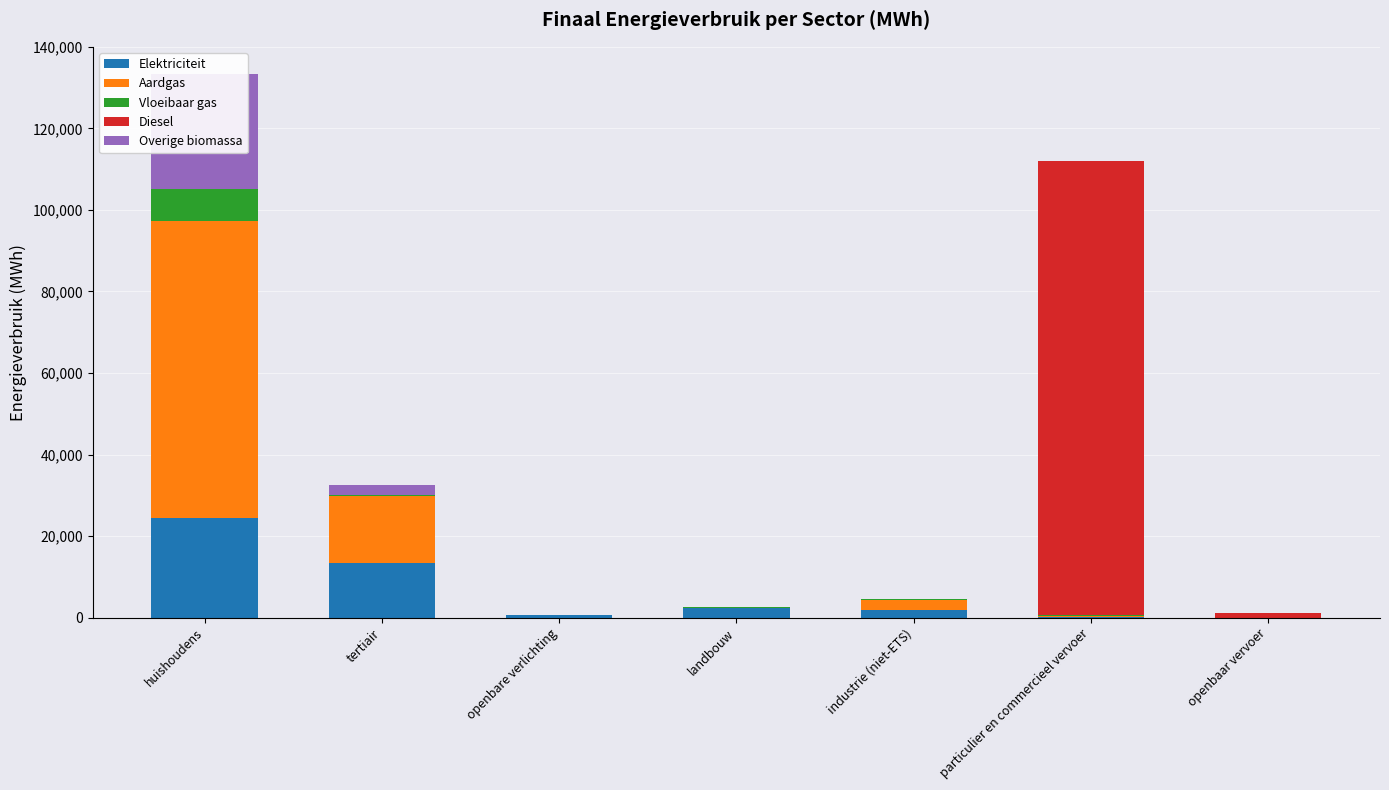

What are all the series names shown in the legend?

Elektriciteit, Aardgas, Vloeibaar gas, Diesel, Overige biomassa